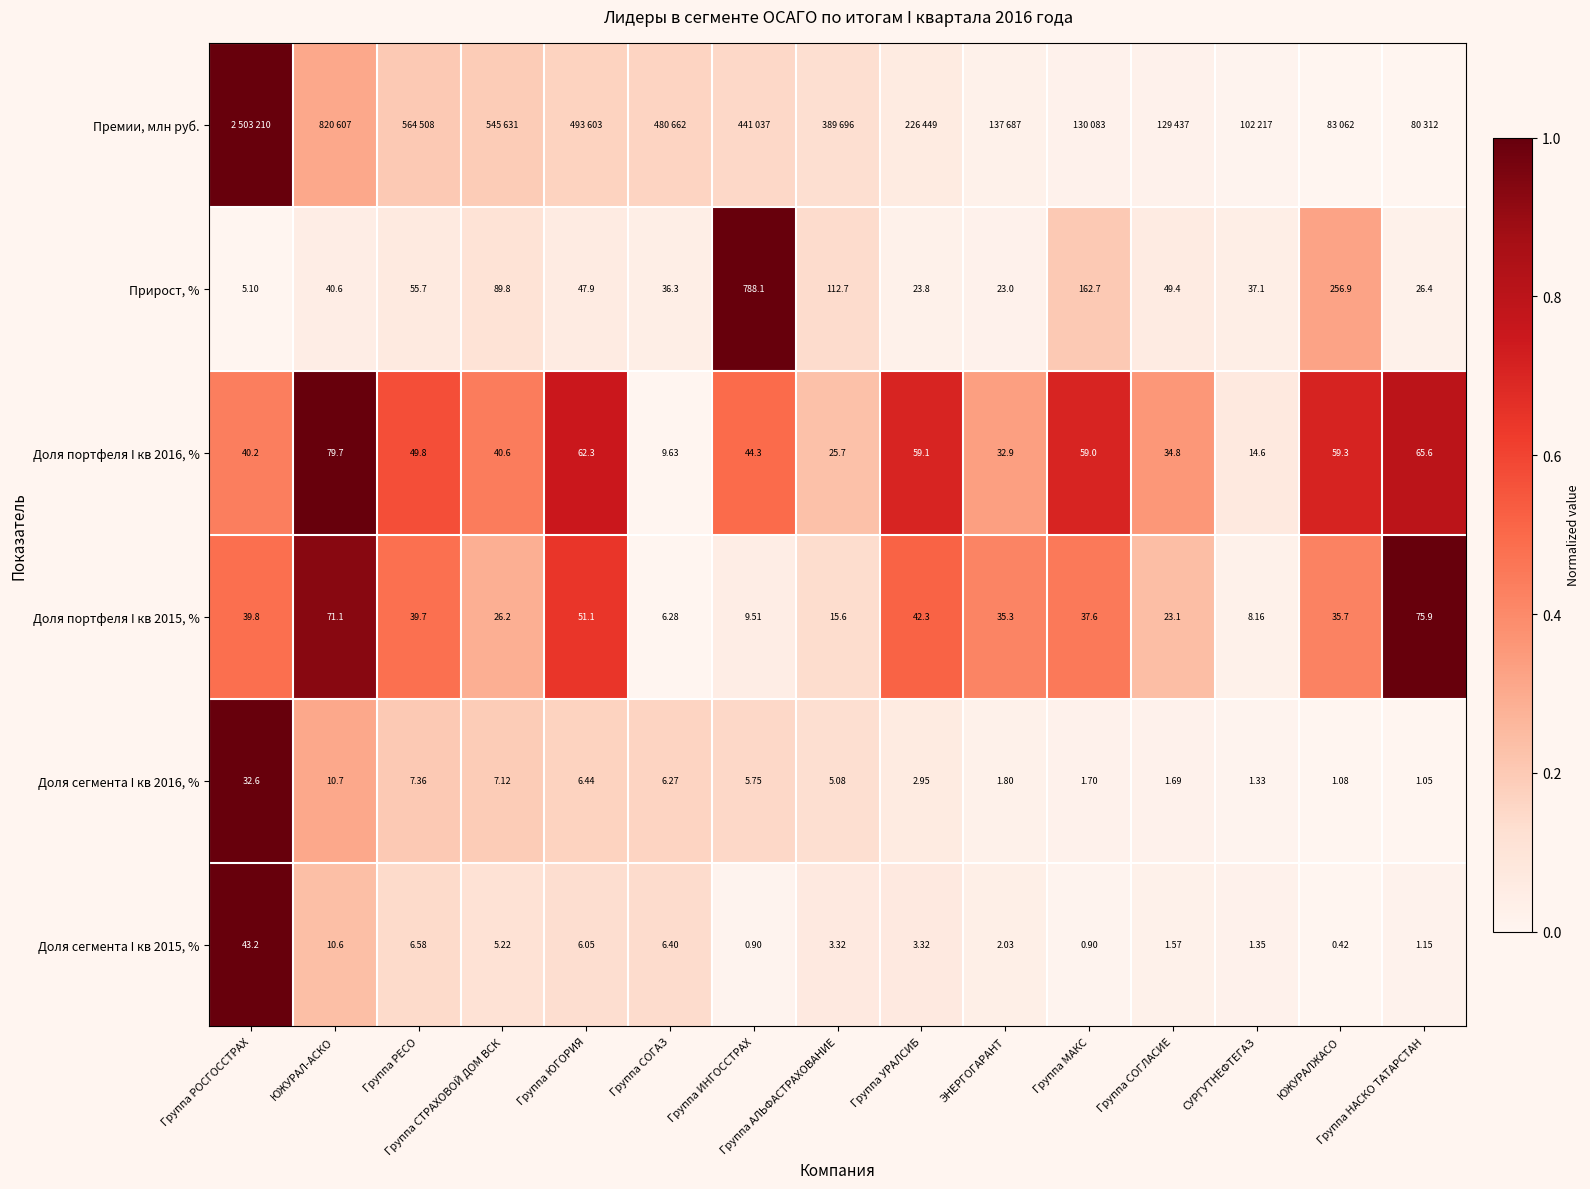

What is the average value of the Премии, млн руб. series?

0.2